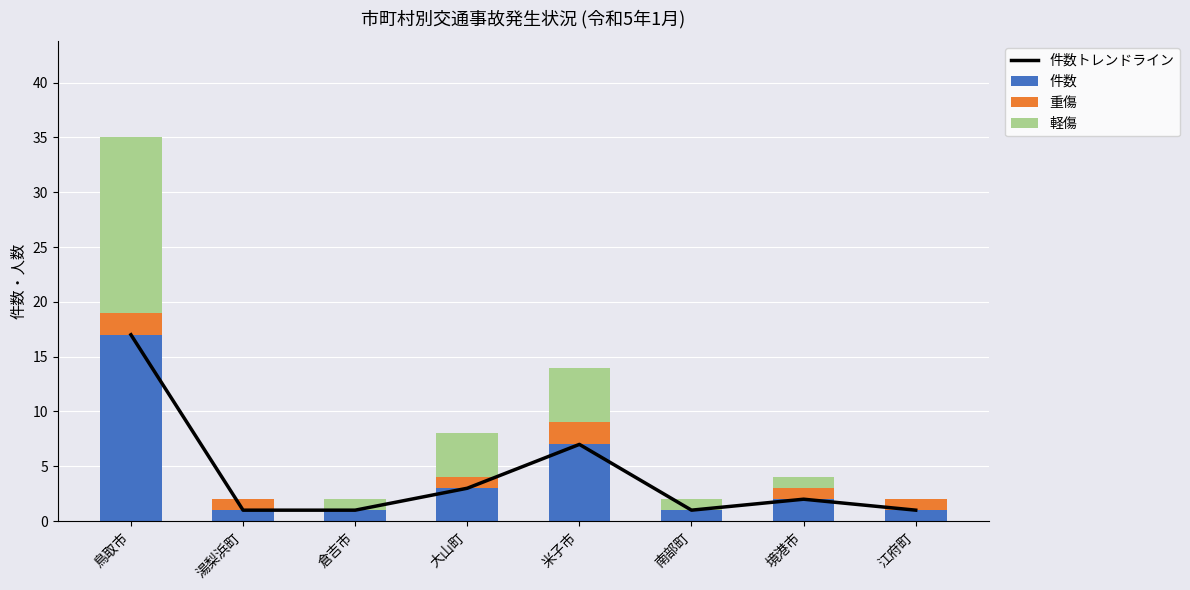

How many values in the 軽傷 series are below 1?

2